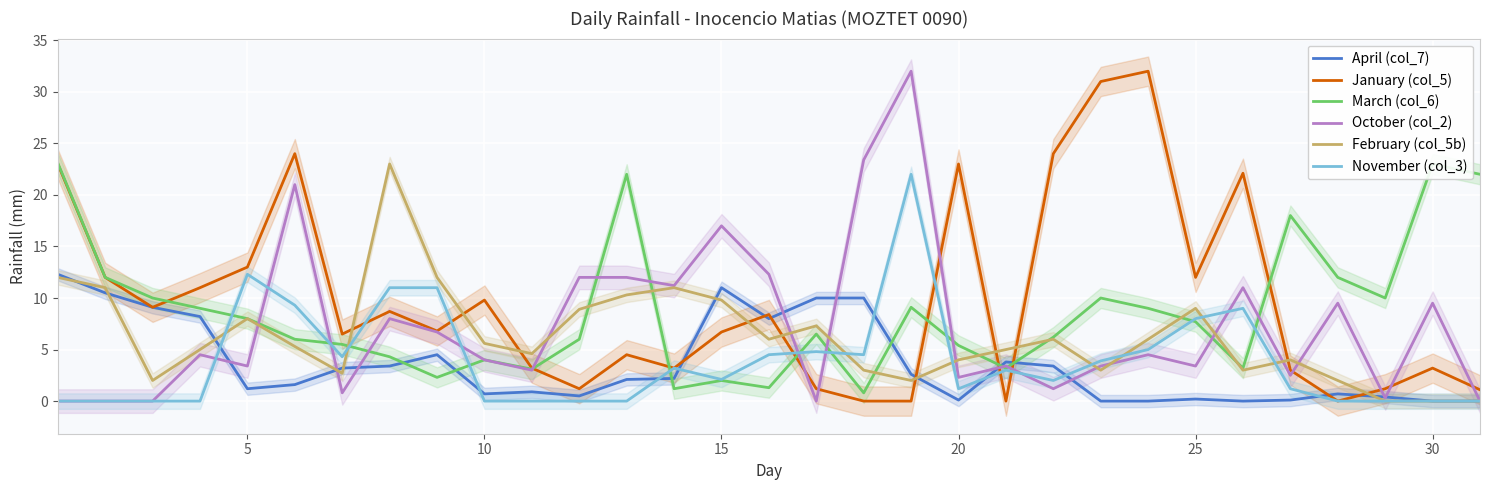

What is the highest value of the March (col_6) series?

23.1